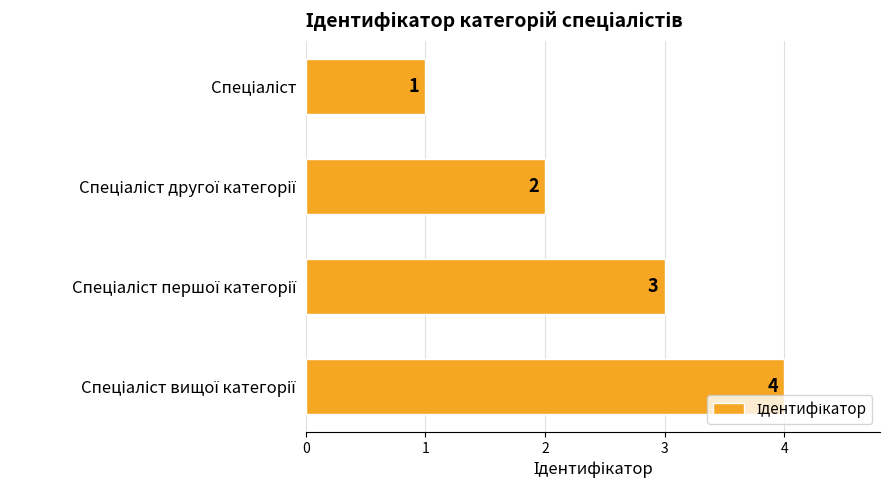

What is the maximum value shown in the chart?

4